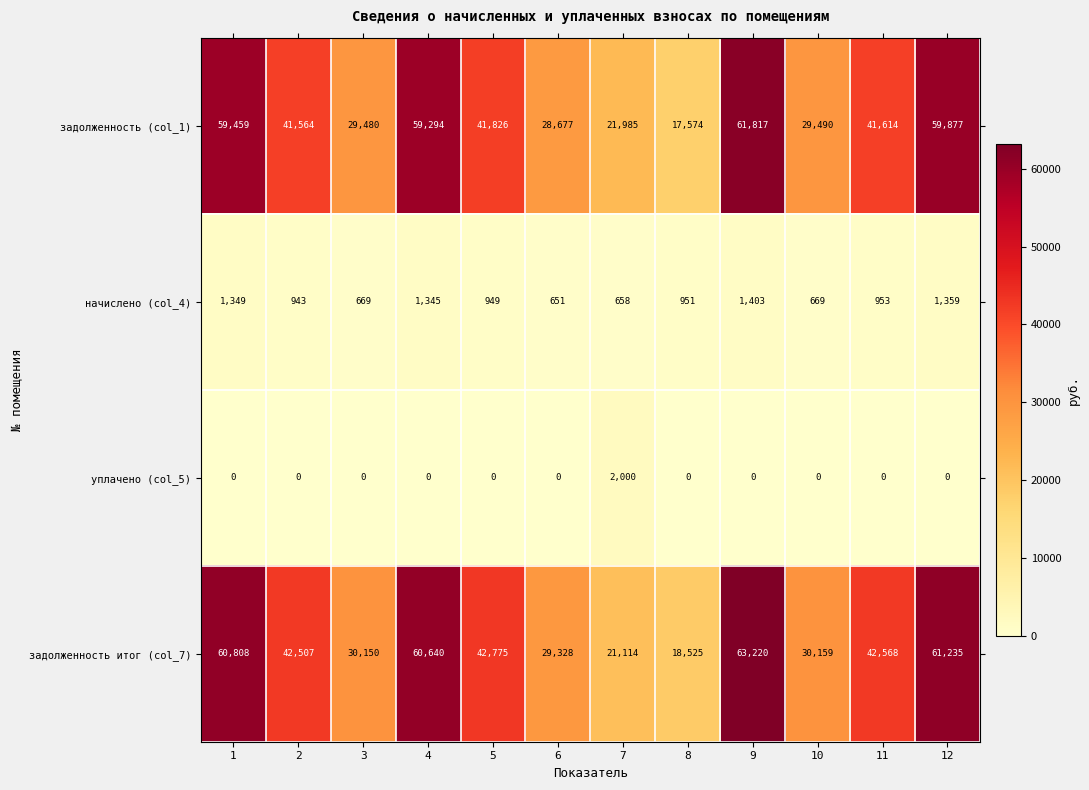

The value of начислено (col_4) at 5 is 1553. True or false?

False